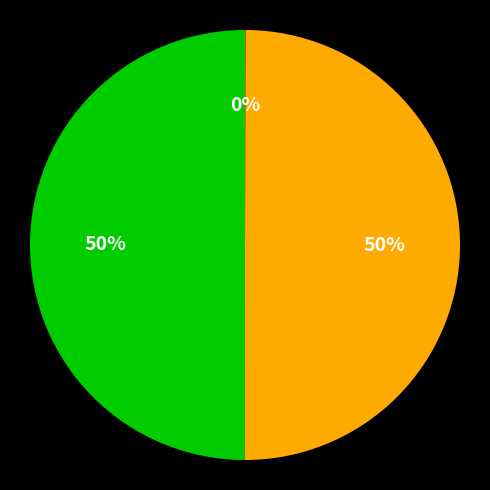

To the nearest percent, what is the average slice percentage?

33%